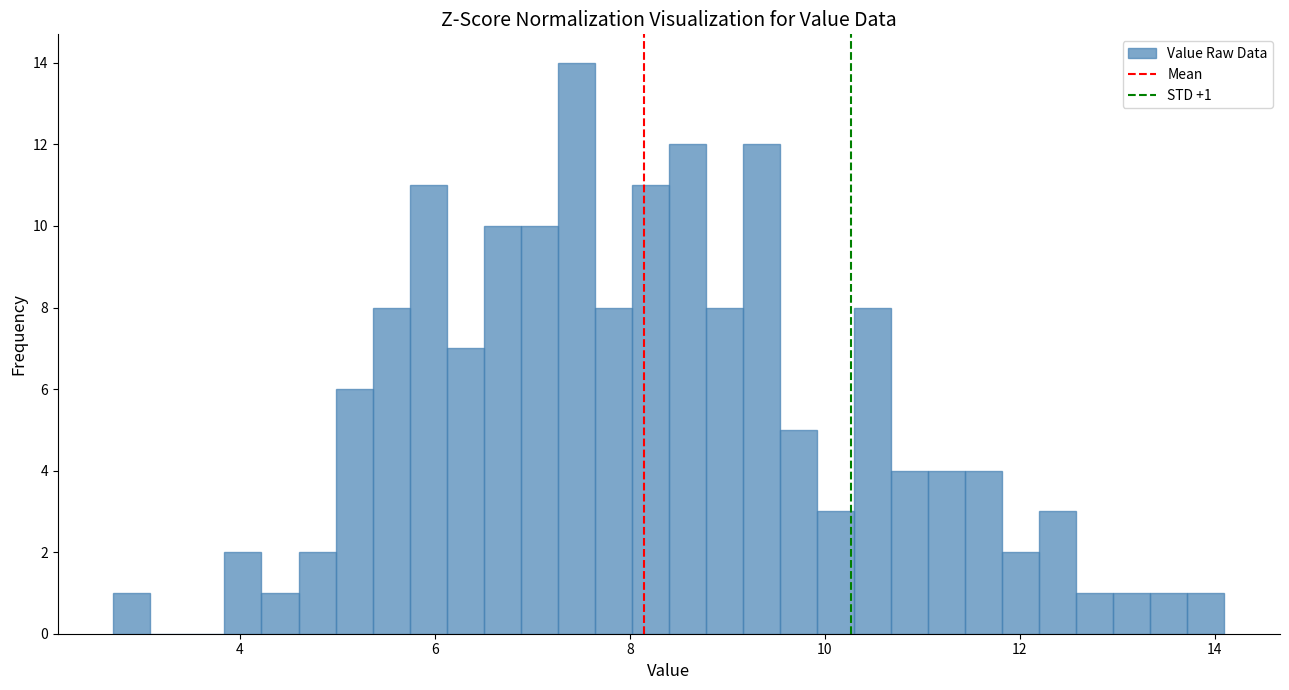

Read against the x-axis, roughly where is the centre of the tallest bar?

7.4